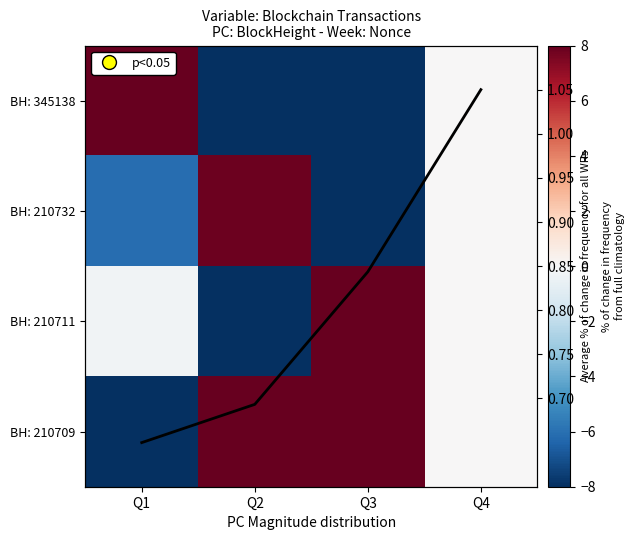

Count the Avg across metrics values in the range 0 to 1.

3